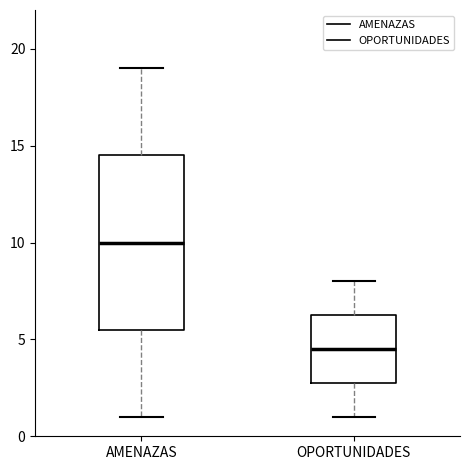

Where does the upper whisker of the box for AMENAZAS end on the y-axis? The values are not printed on the chart, so give them approximately, as read against the axis.

19.0